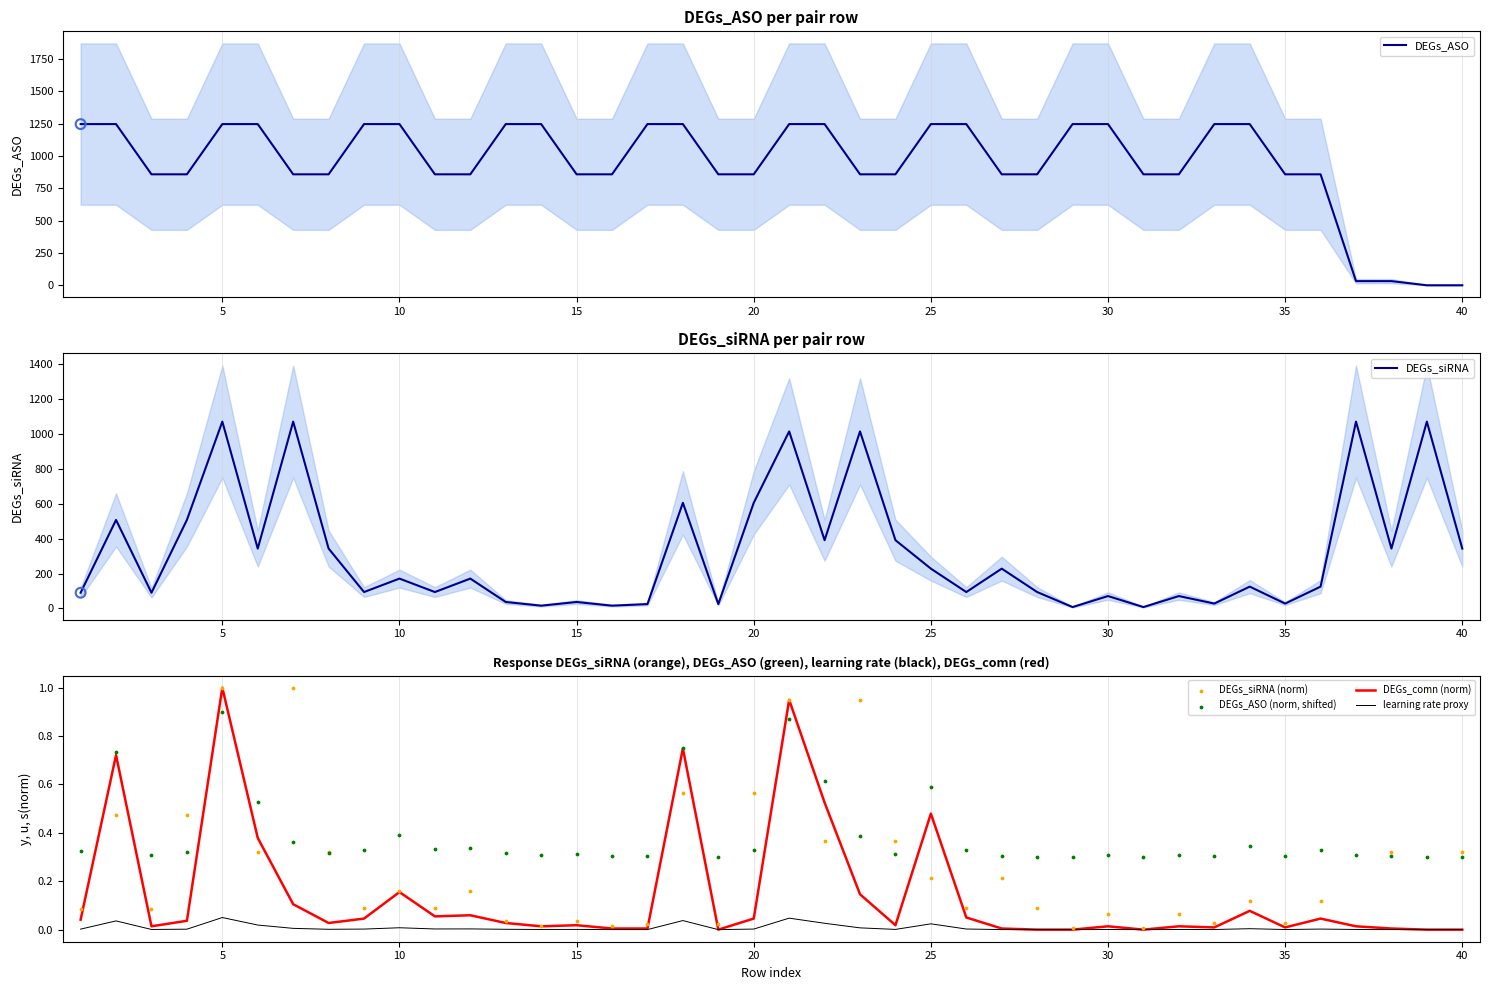

At how many categories does at least one series exceed 1205?

18